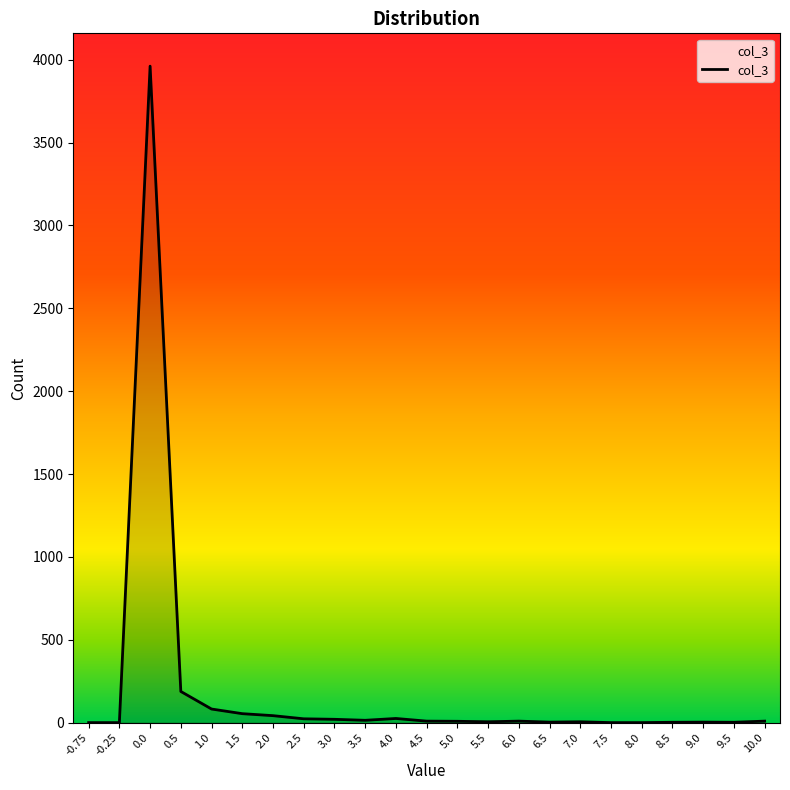

What is the maximum value shown in the chart?

3961